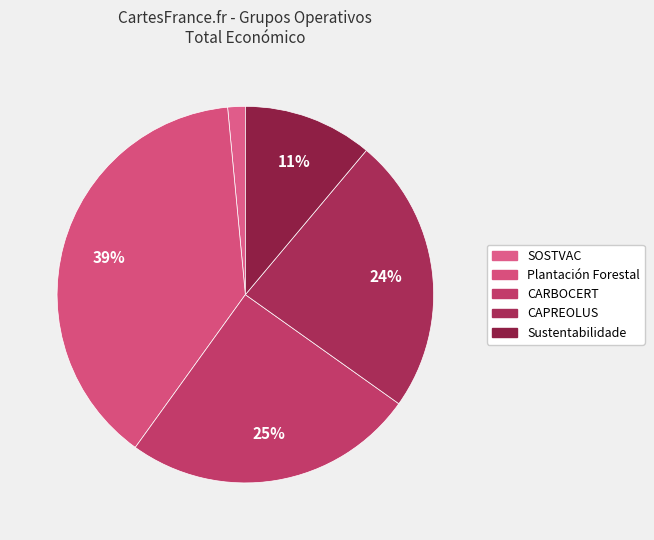

Which slice is the largest?

Plantación Forestal